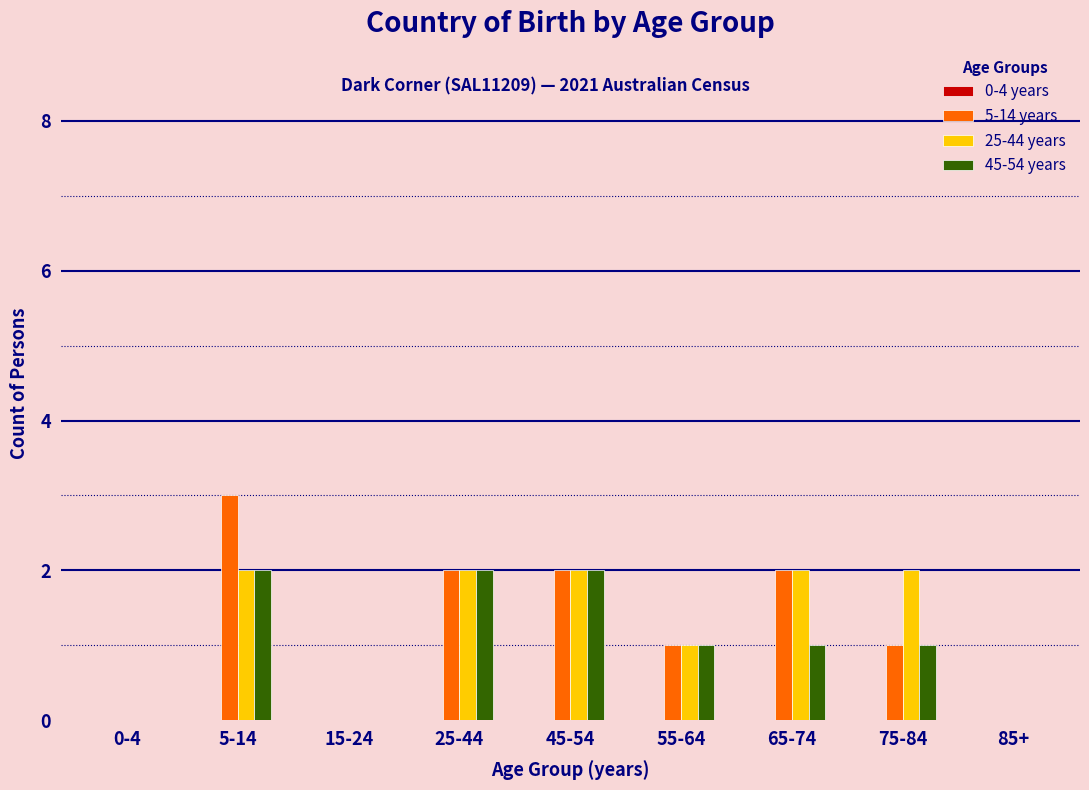

Between 25-44 and 65-74, which series saw the biggest shift?

45-54 years